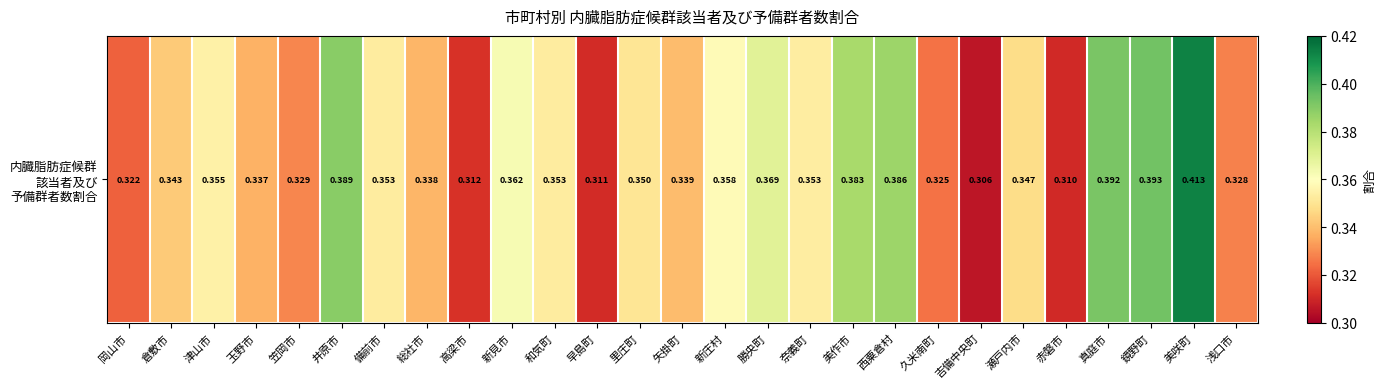

Between 新見市 and 高梁市, which is larger?

新見市